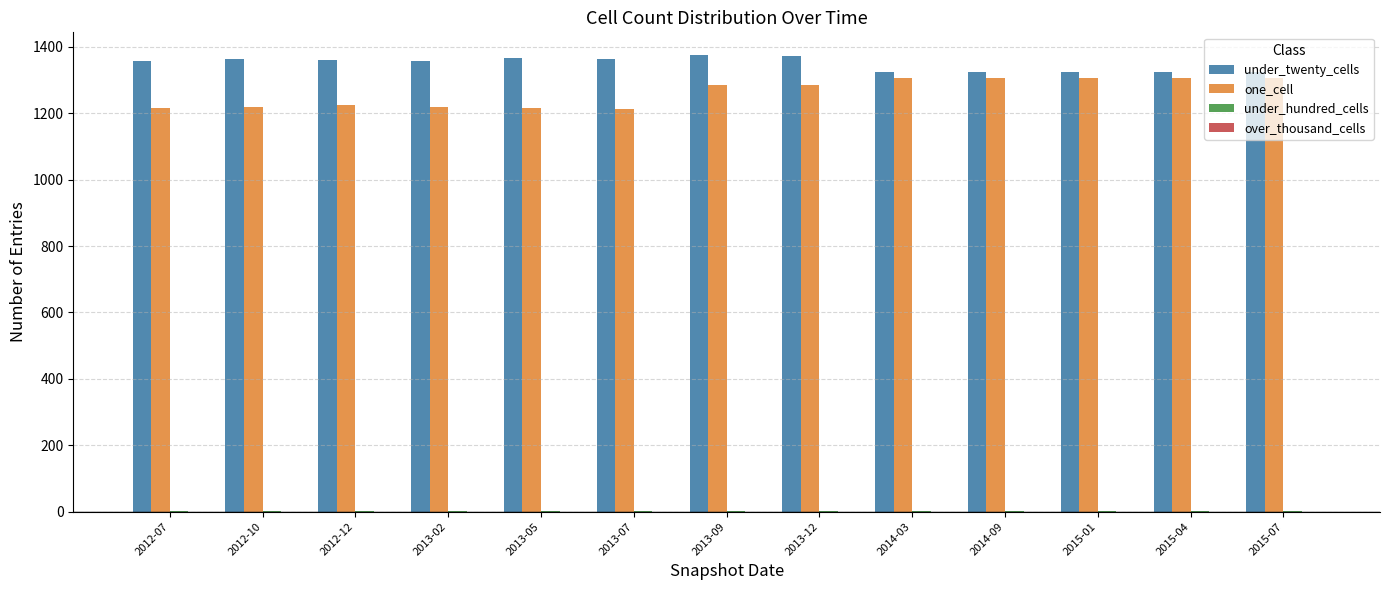

Which series has the largest total across all categories?

under_twenty_cells